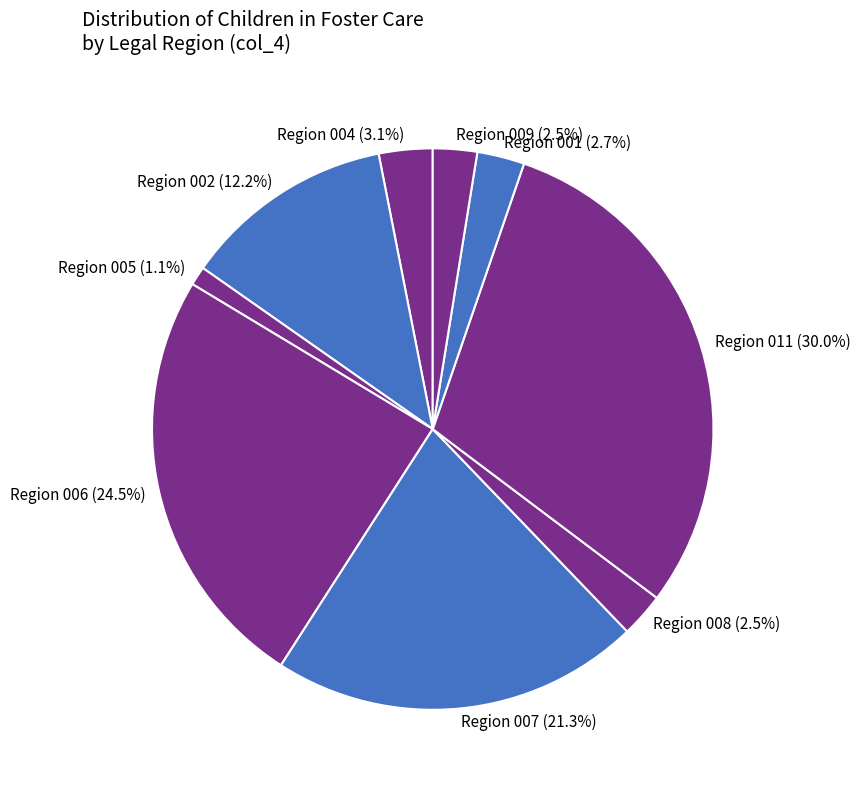

What is the total percentage of Region 006 and Region 004?

27.6%